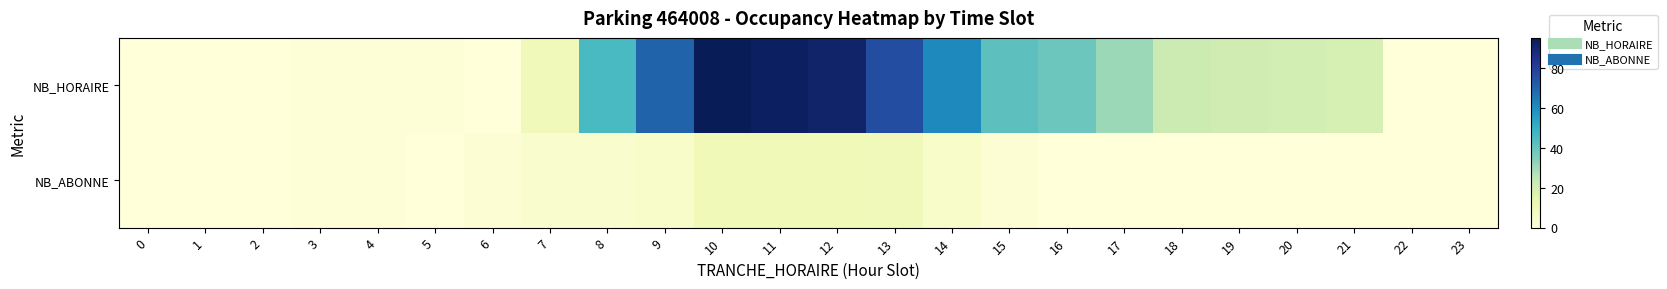

Rank the series by their maximum value, from highest to lowest.

NB_HORAIRE, NB_ABONNE